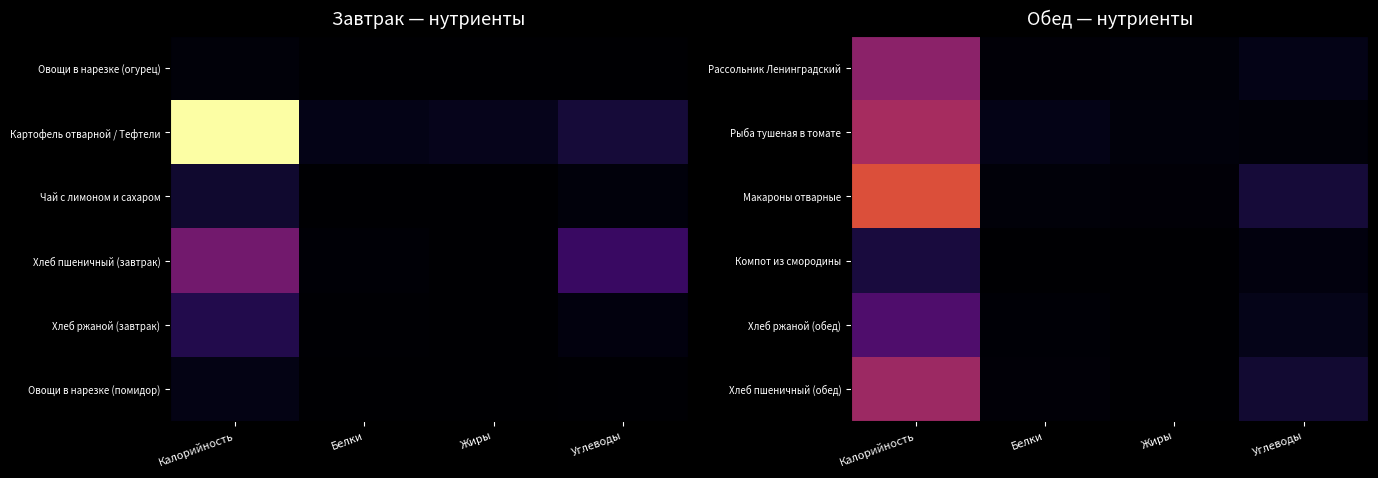

Is it true that Компот из смородины equals 5.6 at Углеводы?

False